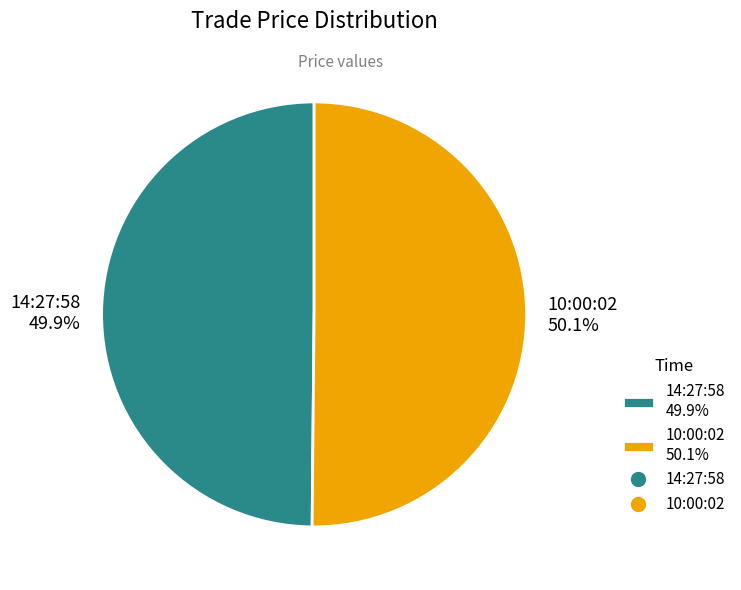

Does any single category account for the majority?

Yes